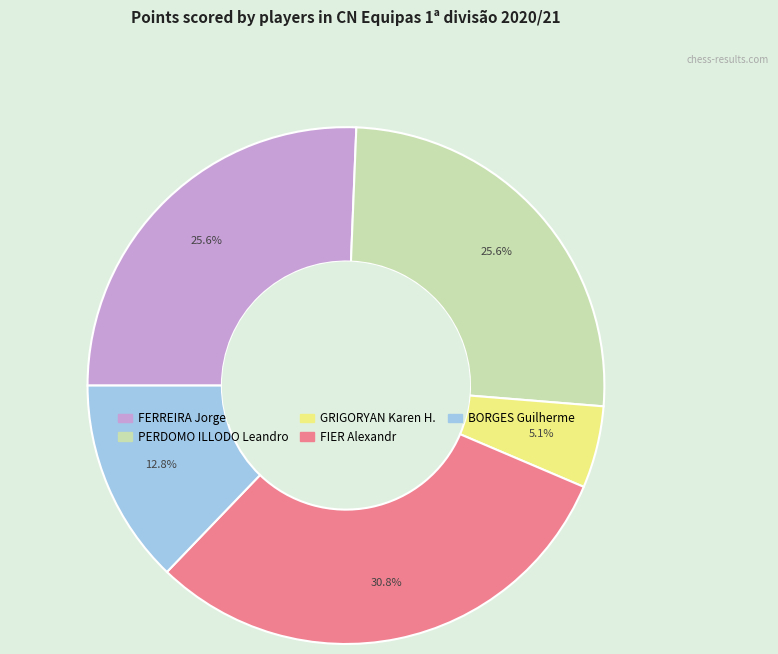

Which has a higher value, GRIGORYAN Karen H. or FERREIRA Jorge?

FERREIRA Jorge